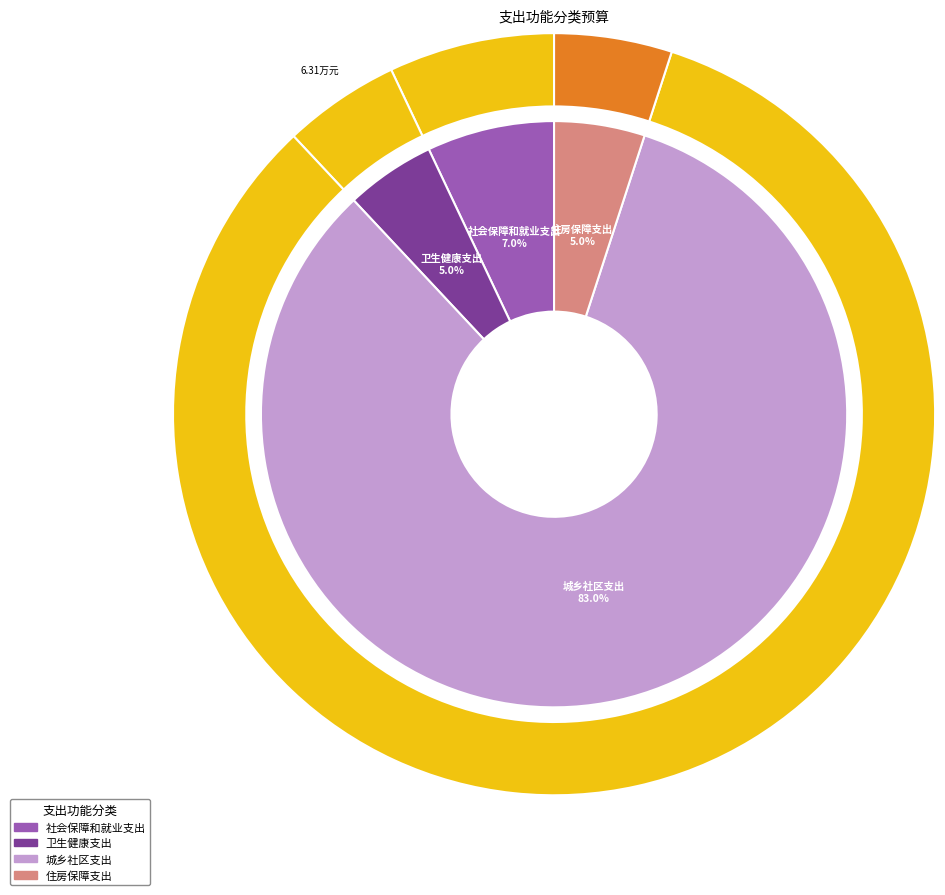

Is it true that 卫生健康支出 is 5% of the pie?

True